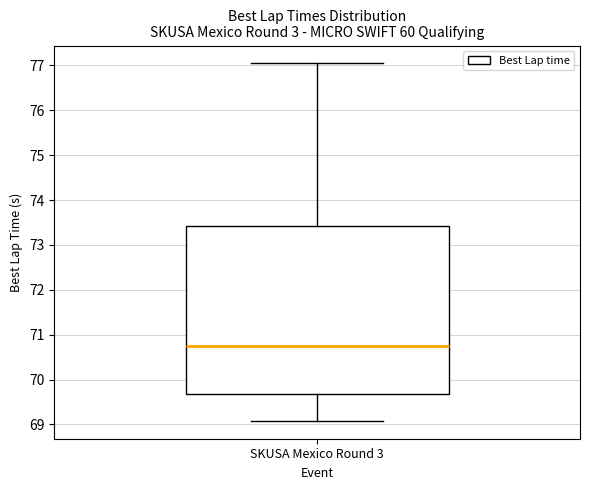

Read this box plot against the y-axis: the position of the median line, the range covered by the box, and the ends of both whiskers. The values are not printed on the chart, so give them approximately, as read against the axis.

median 70.7, box 69.7 to 73.4, whiskers 69.1 to 77.0